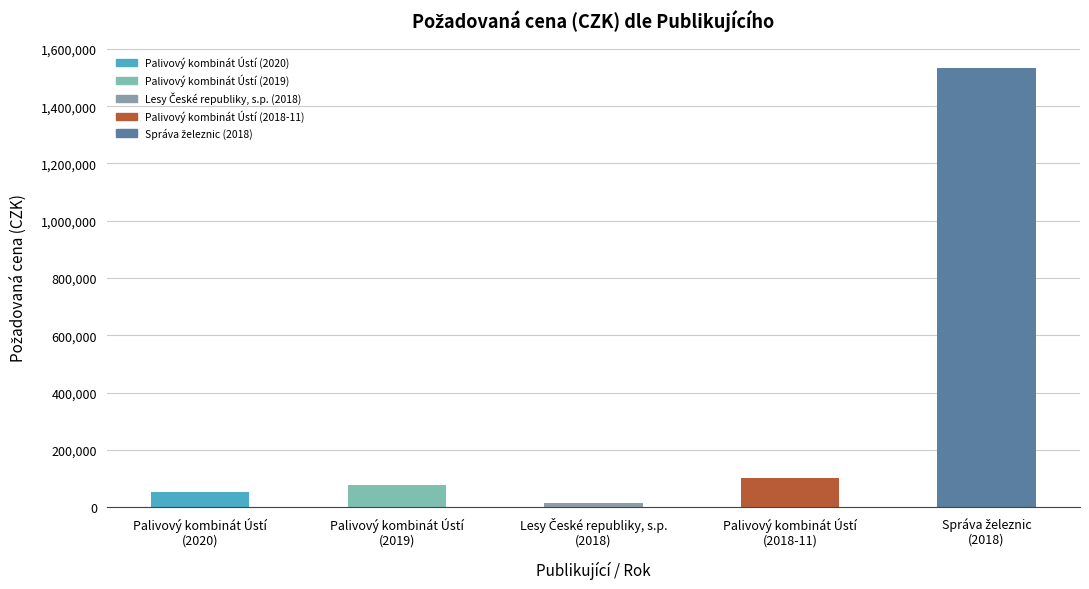

What is the greatest value displayed?

1532000